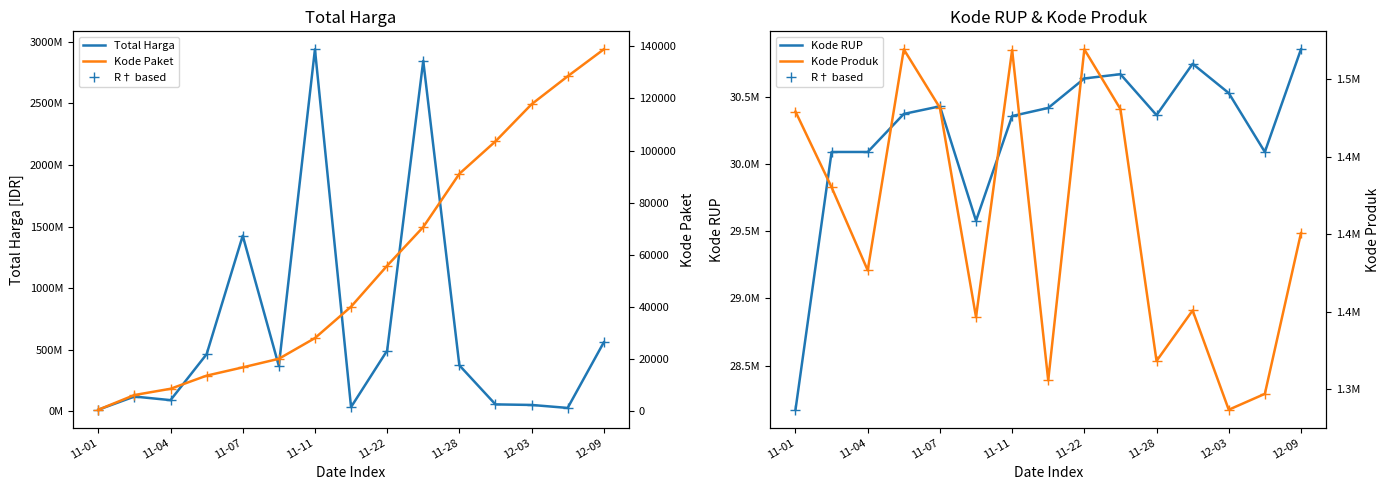

Between 8 and 11-28, which is larger?

8